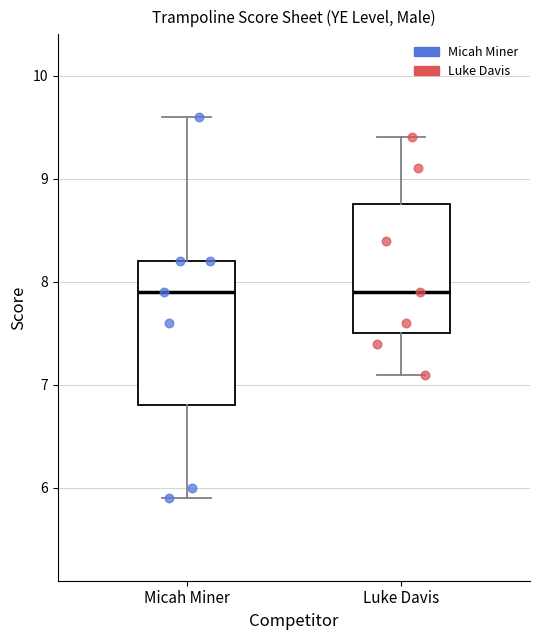

Which box is the tallest, from its lower edge to its upper edge?

Micah Miner